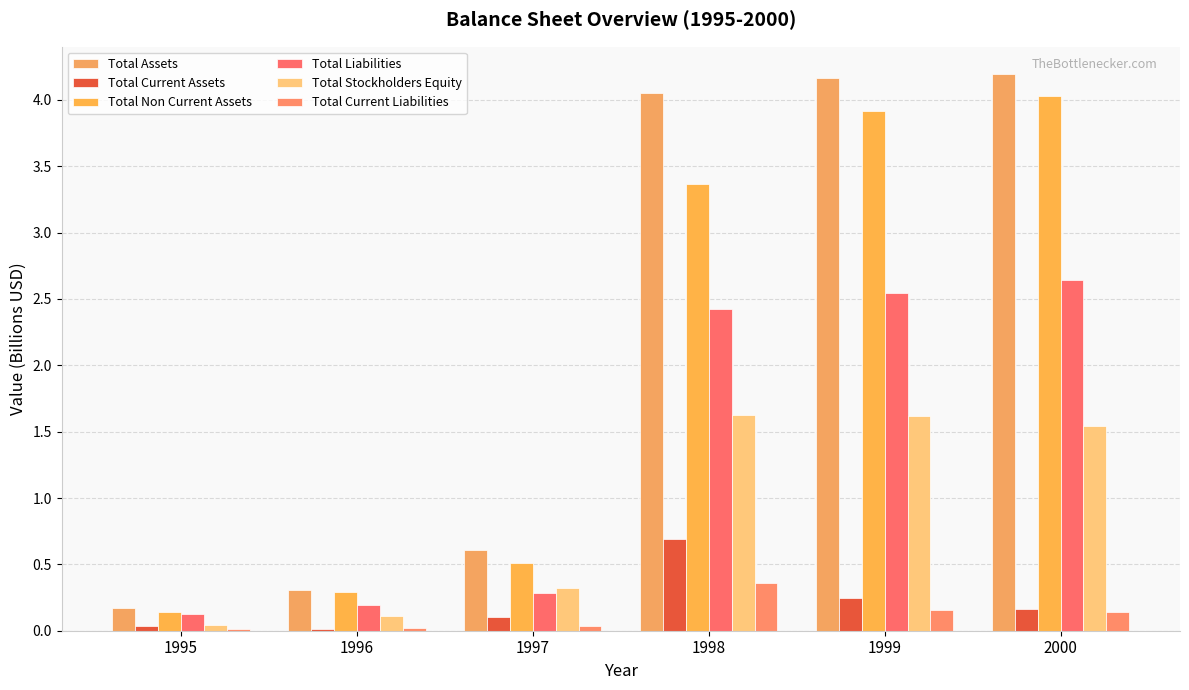

Between 2000 and 1998, which is larger?

2000